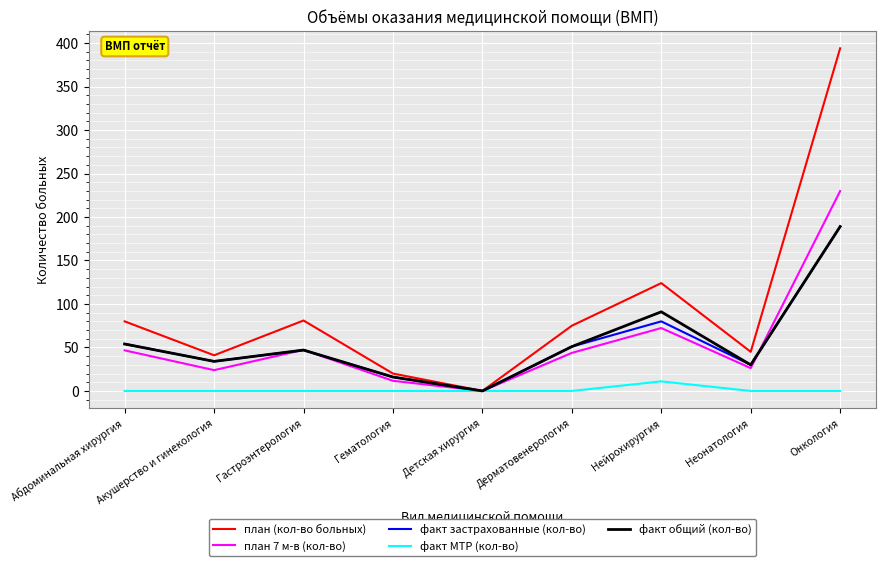

True or false: факт застрахованные (кол-во) has a value of 47.0 at Гастроэнтерология.

True